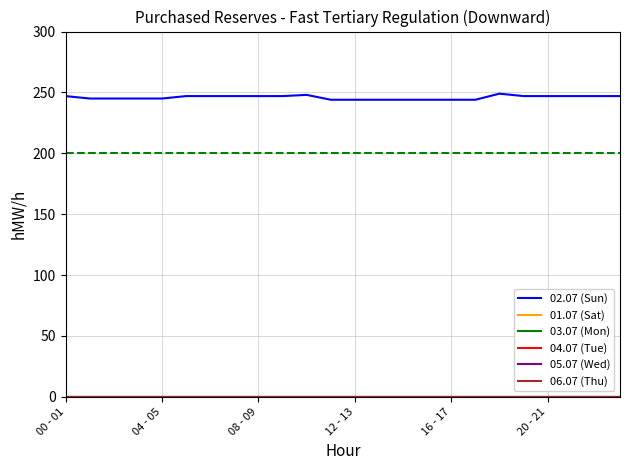

Is this an area chart (filled region under the line)?

No